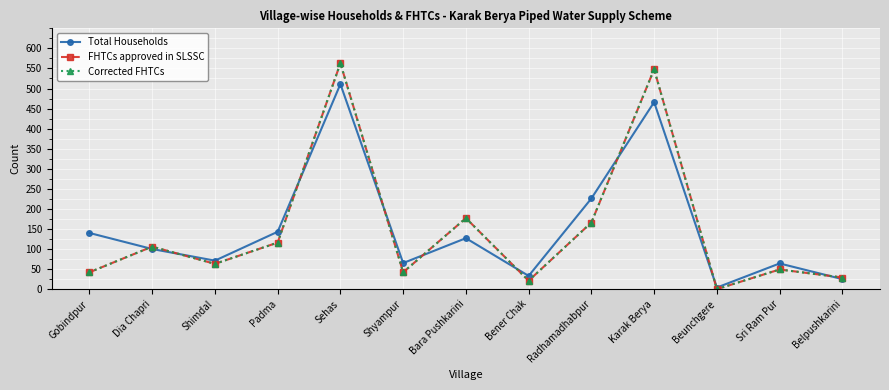

At which label does FHTCs approved in SLSSC first exceed 63?

Dia Chapri